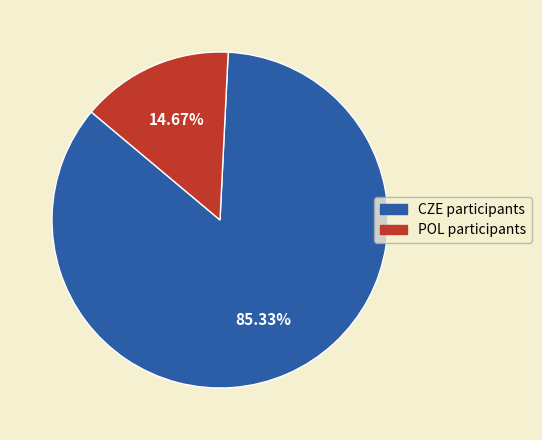

To the nearest percent, what is the difference between the largest and smallest slice percentages?

71%